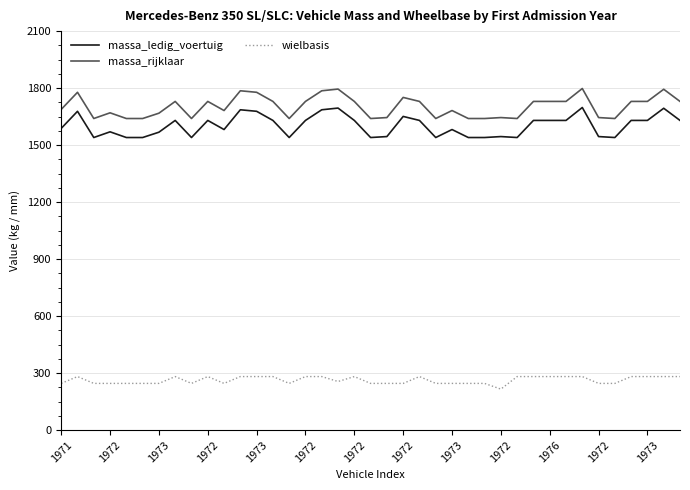

What are all the series names shown in the legend?

massa_ledig_voertuig, massa_rijklaar, wielbasis